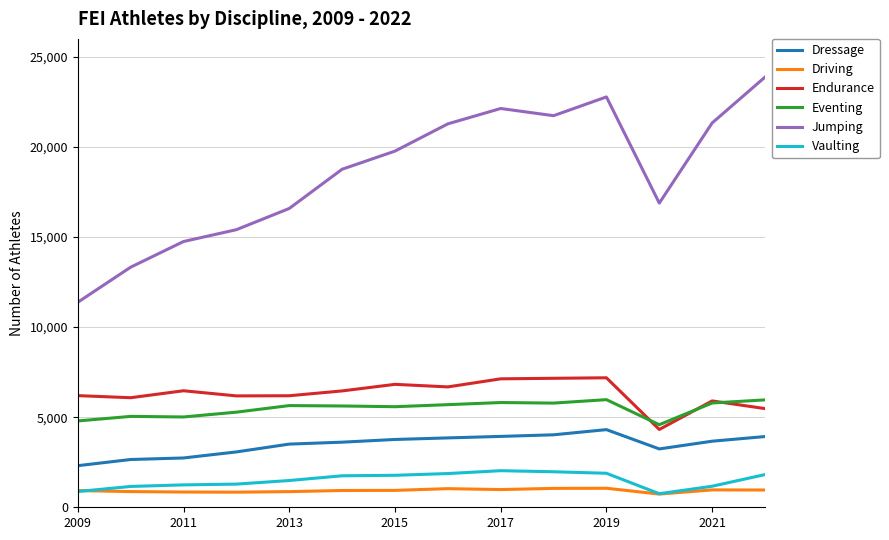

Which series has the widest spread of values?

Jumping